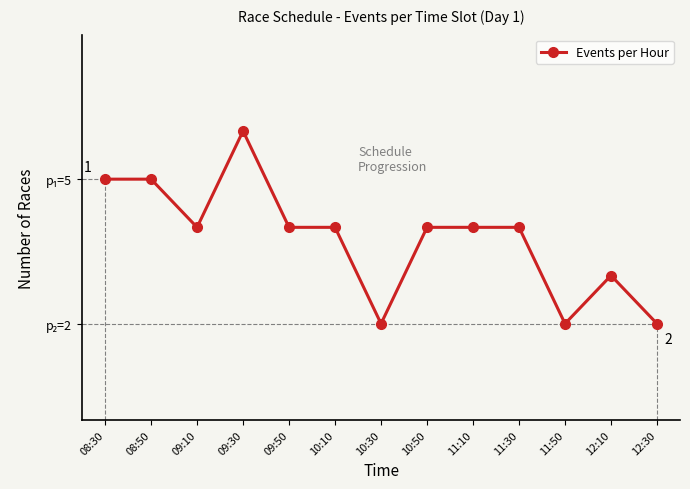

Is this an area chart (filled region under the line)?

No